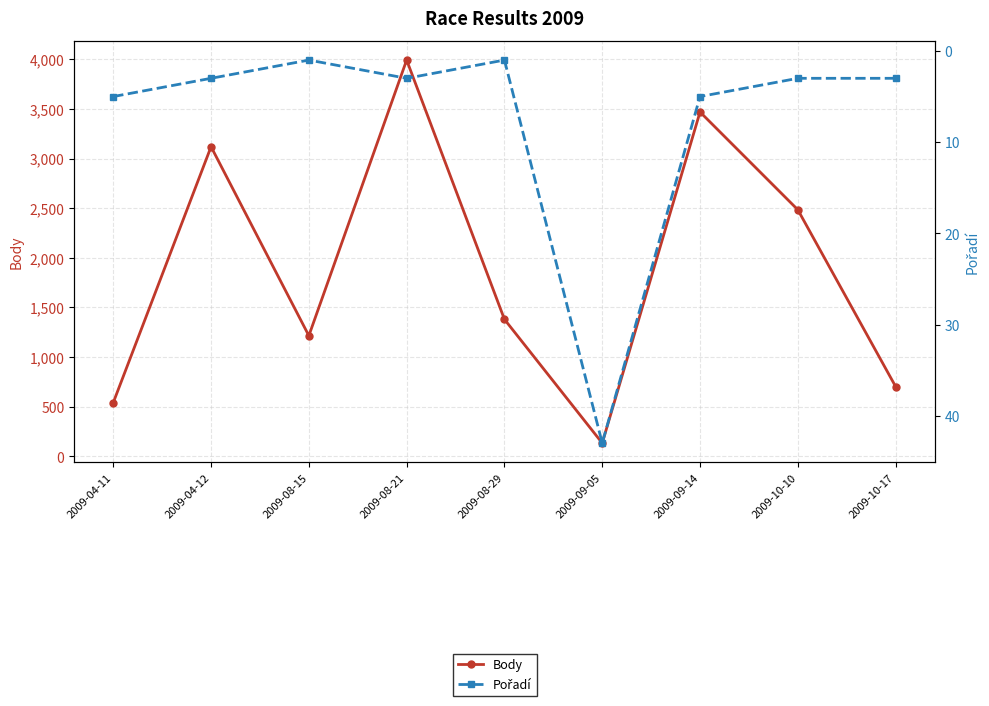

Is the value of Body at 2009-04-12 greater than the value of Pořadí at 2009-08-29?

Yes